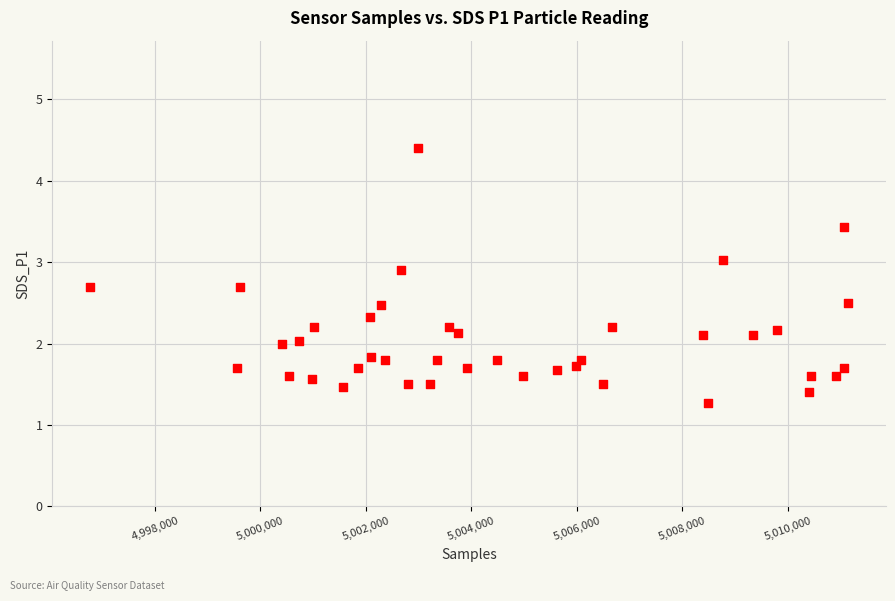

What is the range of X values (max minus min)?

14365.0